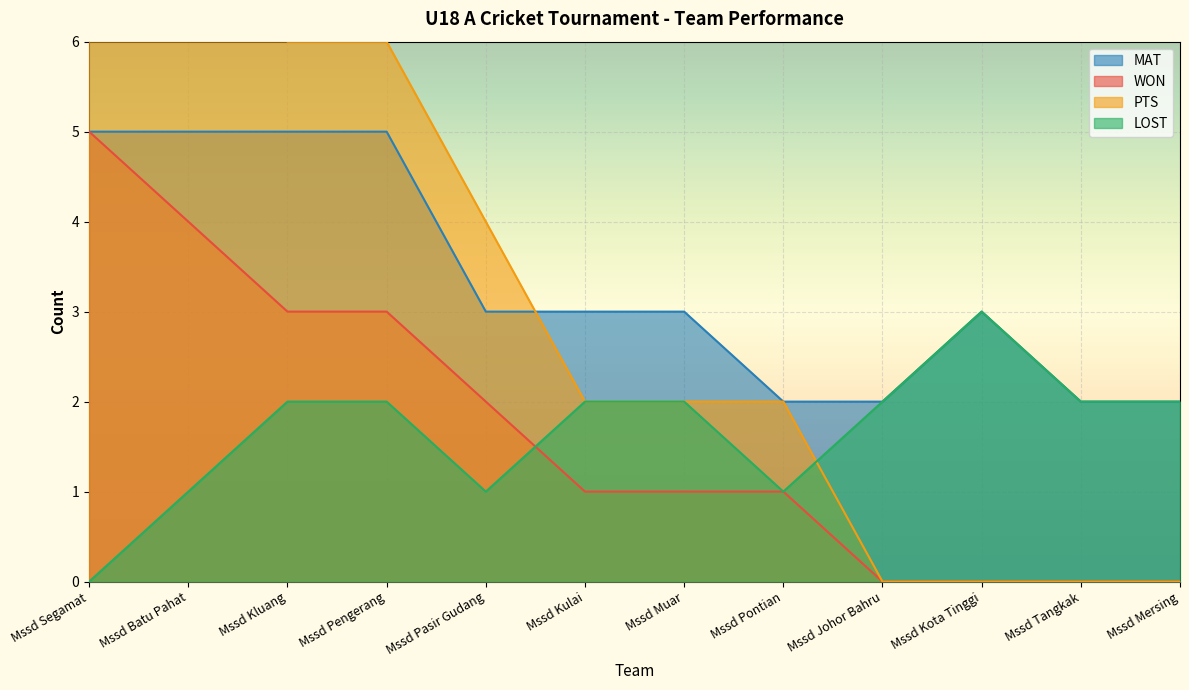

How many values in the LOST series are below 2?

4